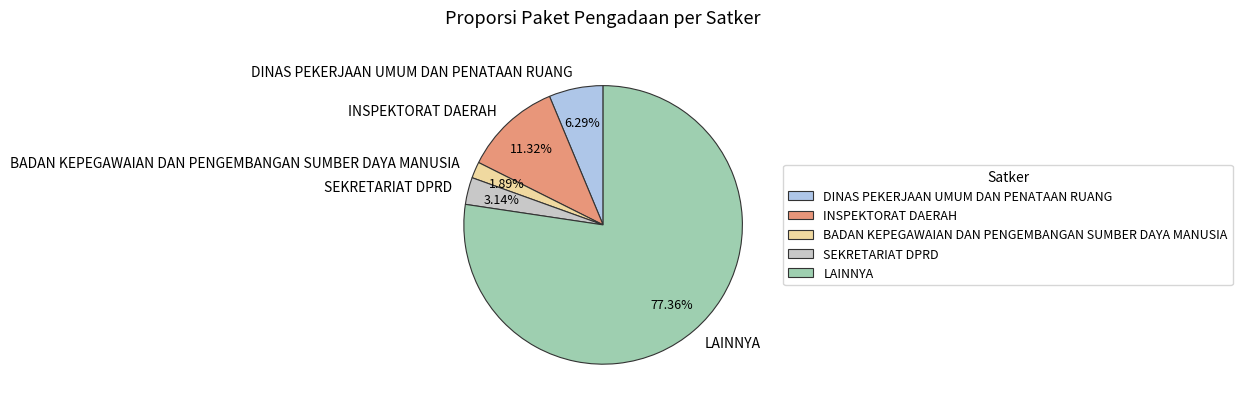

Does LAINNYA account for over 50% of the chart?

Yes